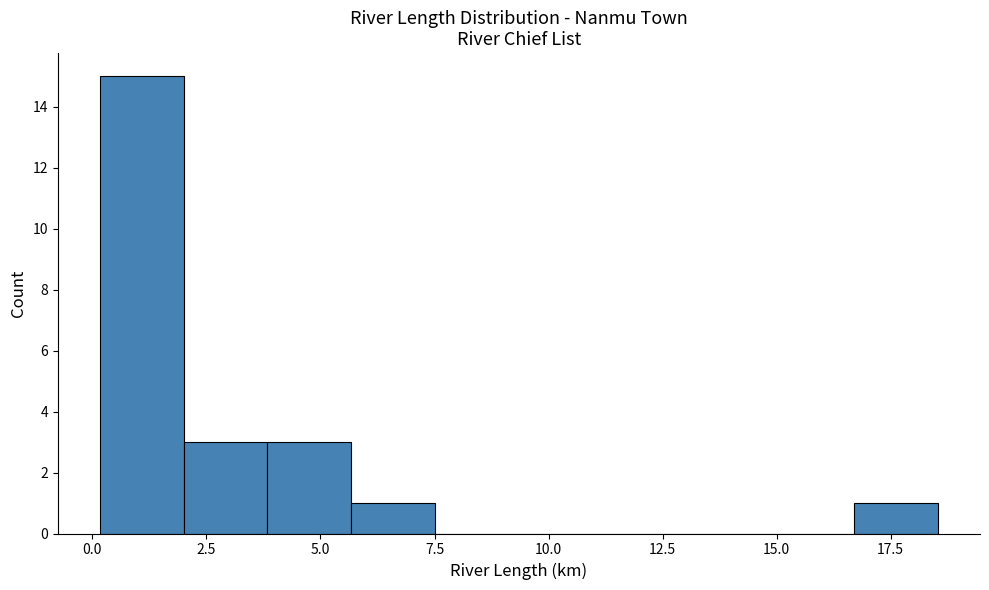

Read against the x-axis, roughly where is the centre of the tallest bar?

1.0